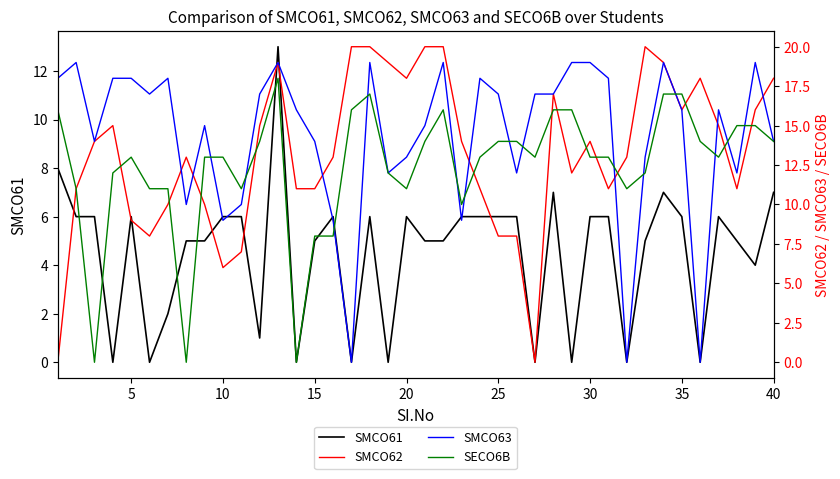

How many intersections are there between SMCO62 and SMCO63?

7